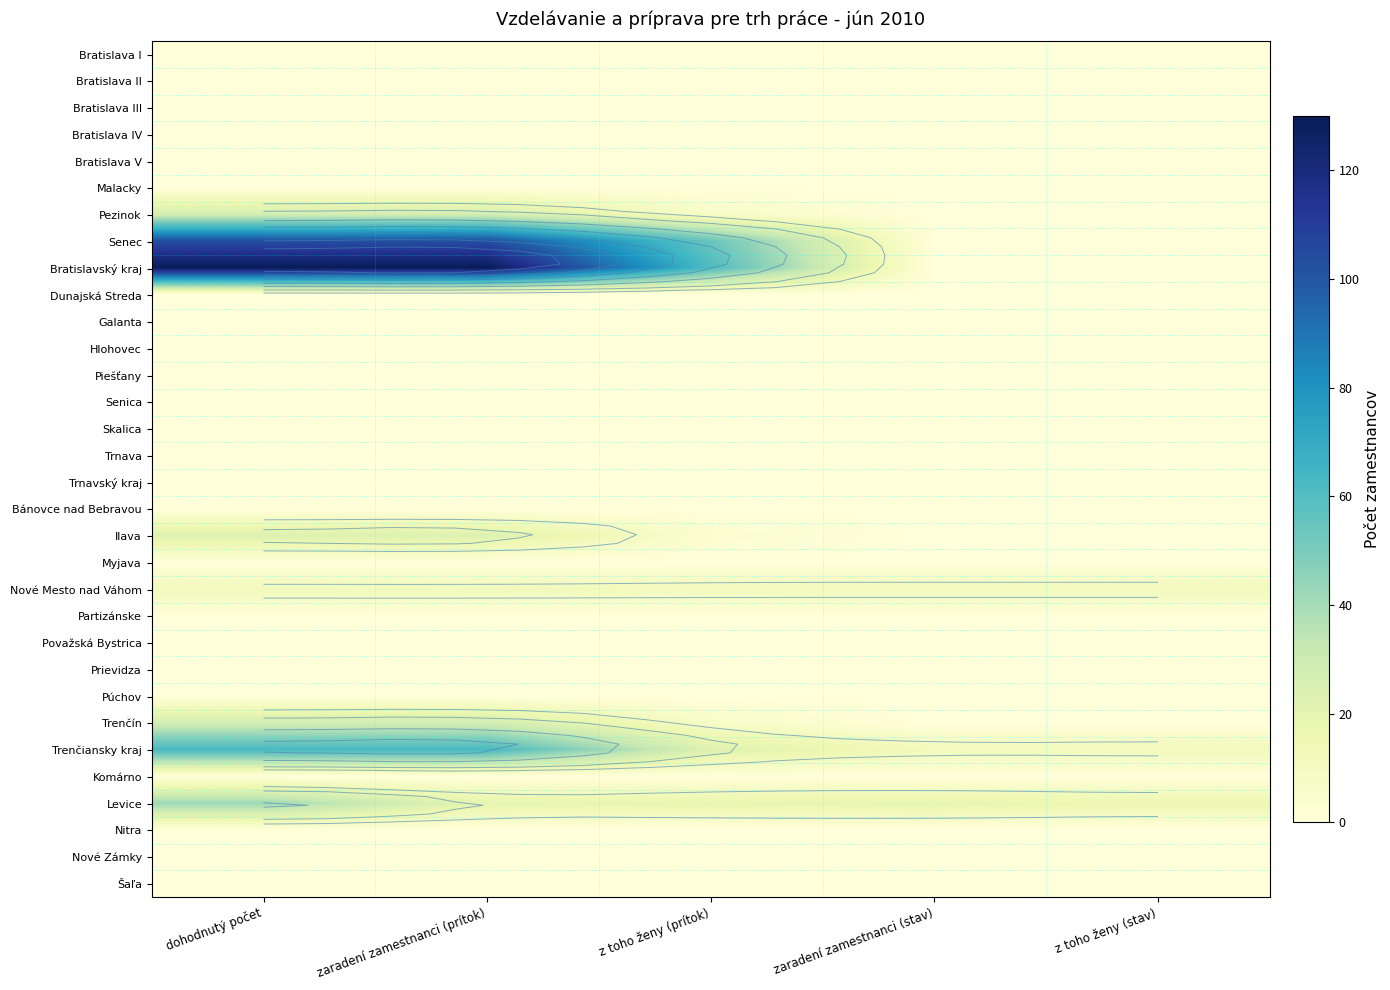

Which has a higher value, dohodnutý počet or zaradení zamestnanci (prítok)?

dohodnutý počet